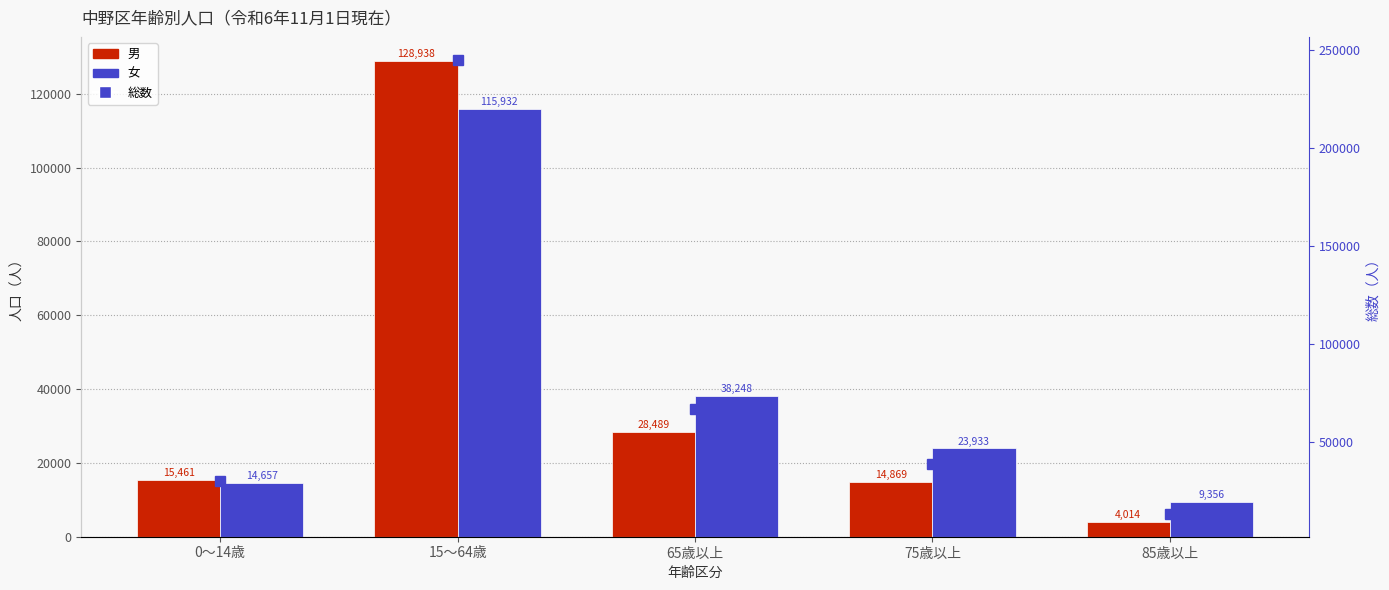

At which category is the sum across all series the highest?

15～64歳